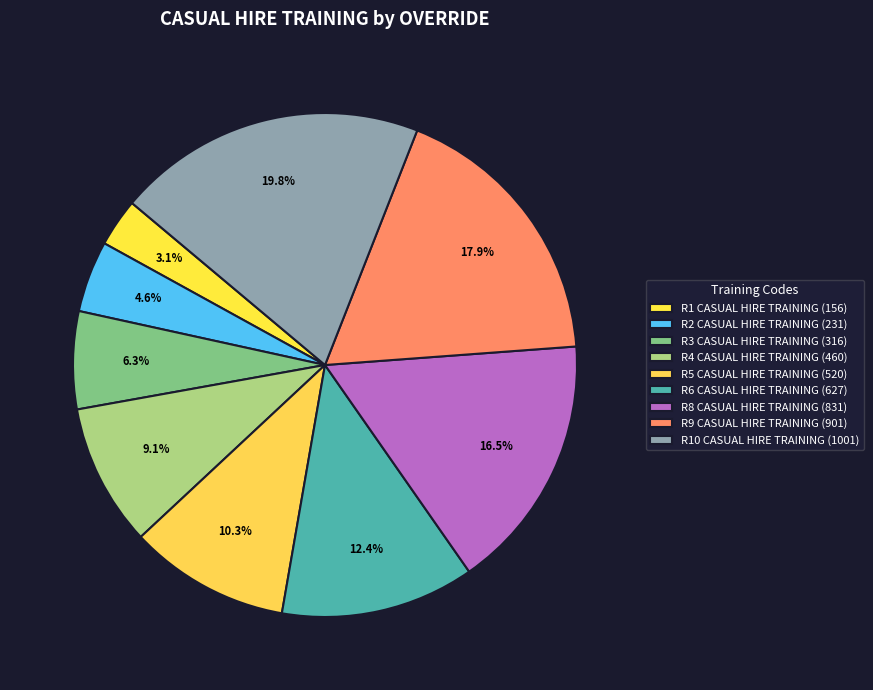

Is it true that R3 CASUAL HIRE TRAINING is 6% of the pie?

True